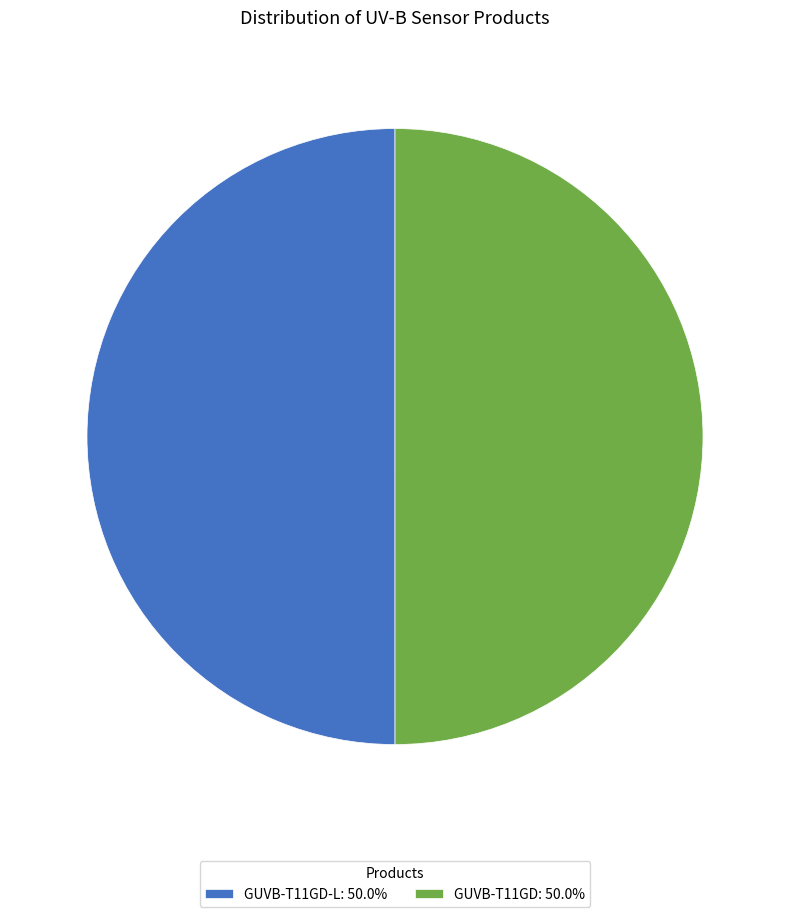

How many segments does this pie chart have?

2